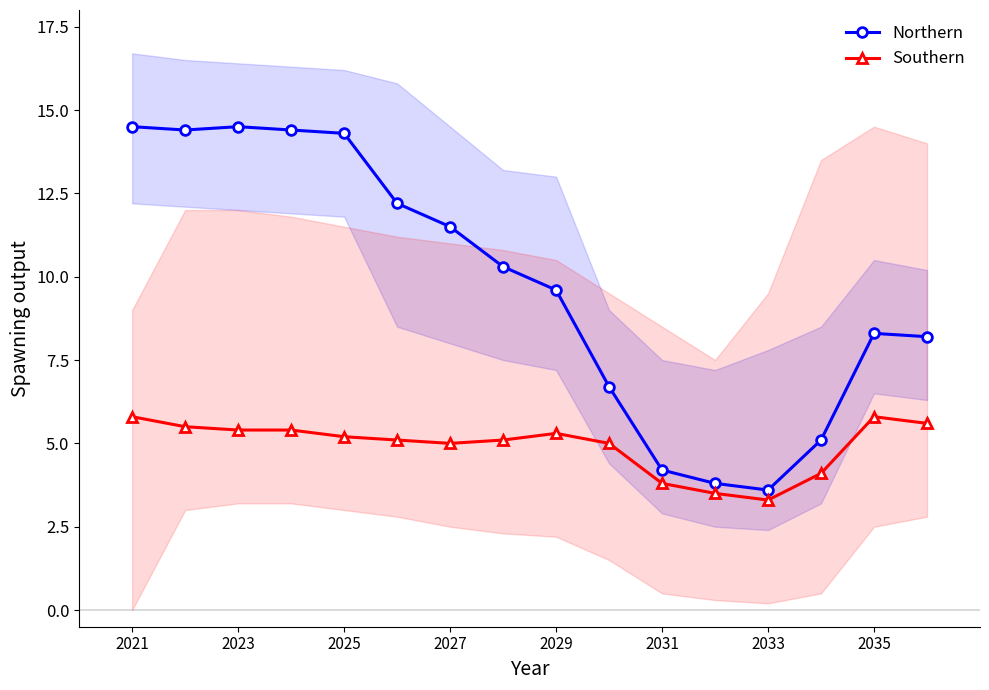

The Northern series shows 14.3 at 2025. True or false?

True